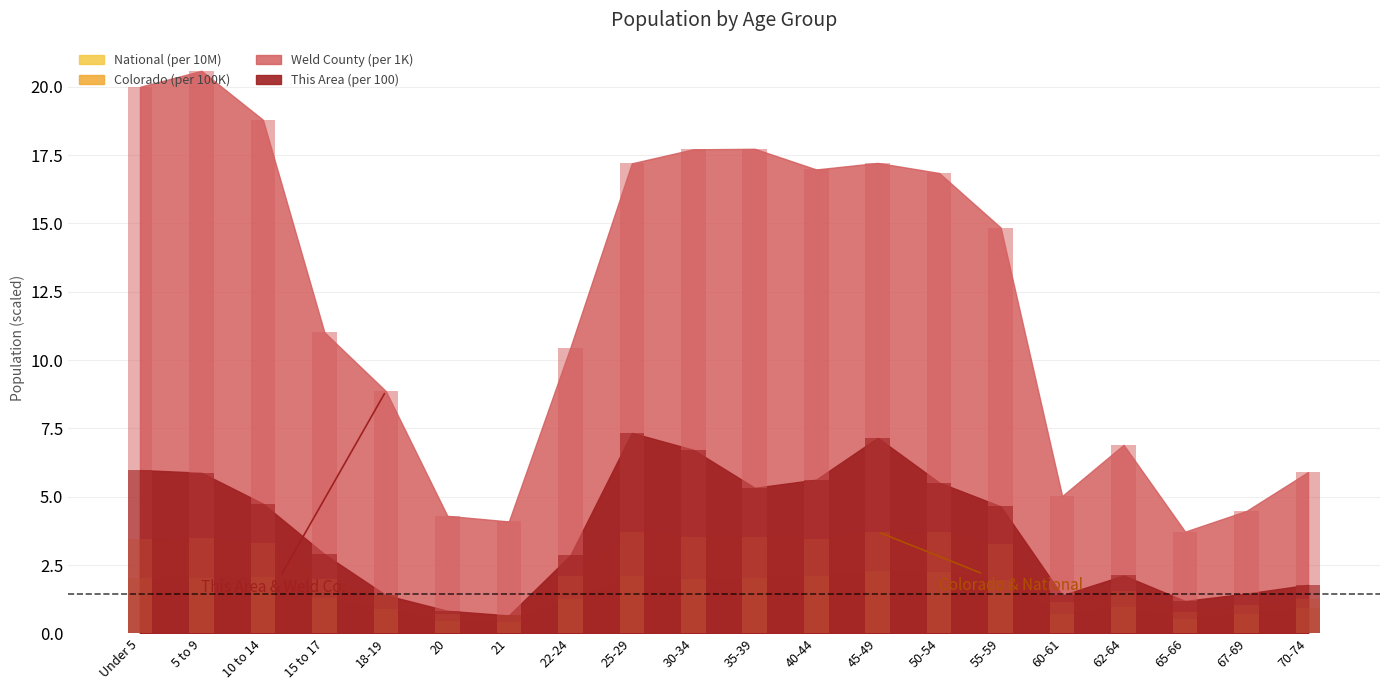

Reading left to right, transcribe all the data shown in this chart.

This Area: 6.0	5.9	4.8	2.9	1.4	0.8	0.7	2.9	7.3	6.7	5.3	5.6	7.2	5.5	4.7	1.4	2.1	1.2	1.5	1.8
Weld County: 20.0	20.6	18.8	11.0	8.9	4.3	4.1	10.5	17.2	17.7	17.7	17.0	17.2	16.8	14.9	5.0	6.9	3.7	4.5	5.9
Colorado: 3.4	3.5	3.3	2.0	1.4	0.7	0.7	2.1	3.7	3.5	3.5	3.5	3.7	3.7	3.3	1.2	1.5	0.8	1.0	1.3
National: 2.0	2.0	2.1	1.3	0.9	0.5	0.4	1.3	2.1	2.0	2.0	2.1	2.3	2.2	2.0	0.7	1.0	0.5	0.7	0.9